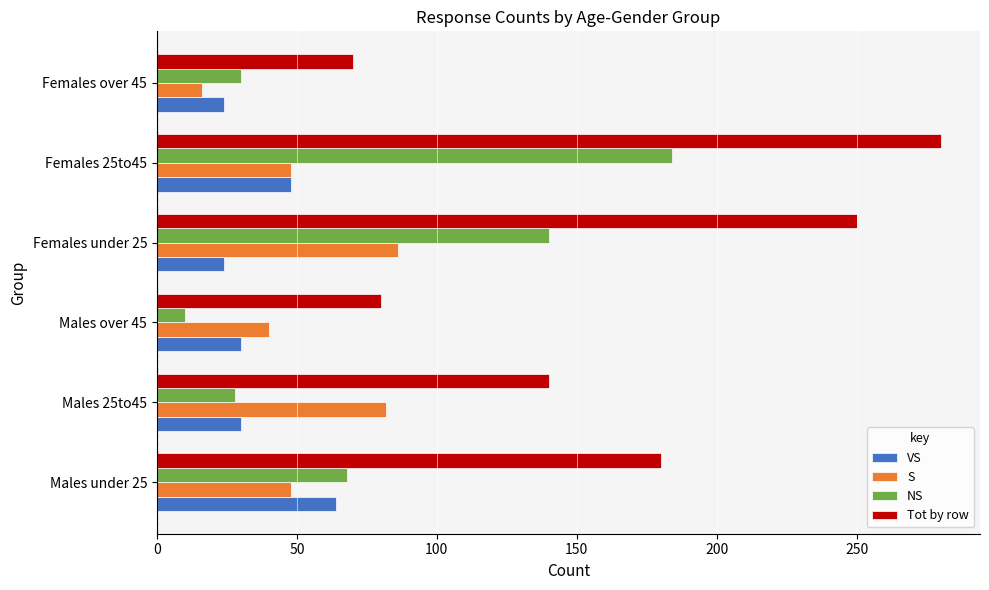

What are all the series names shown in the legend?

VS, S, NS, Tot by row